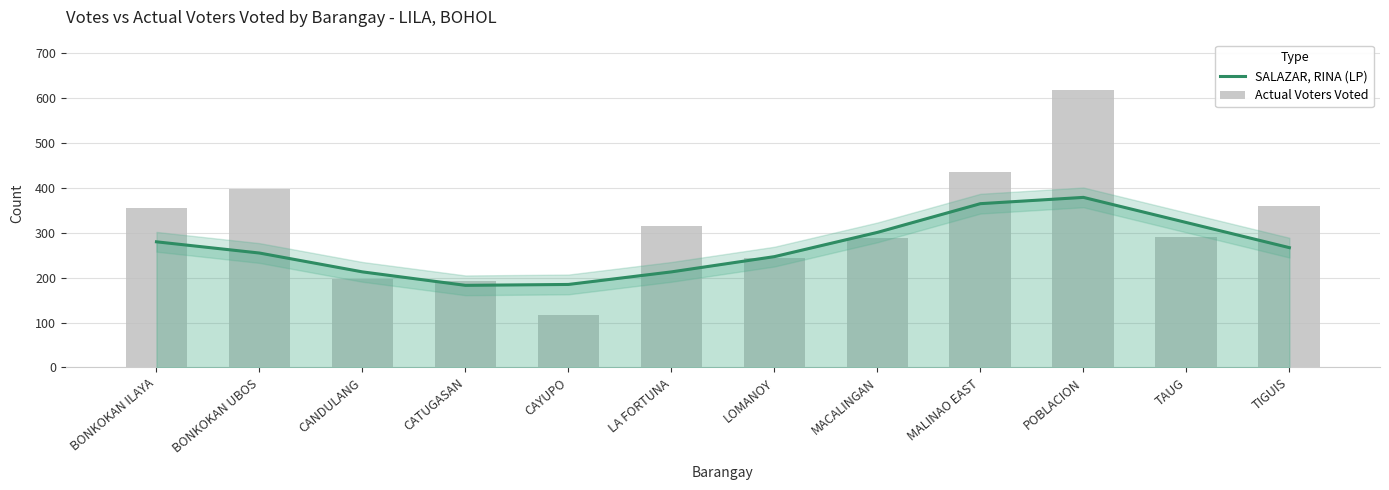

At which label does Actual Voters Voted first exceed 316?

BONKOKAN ILAYA